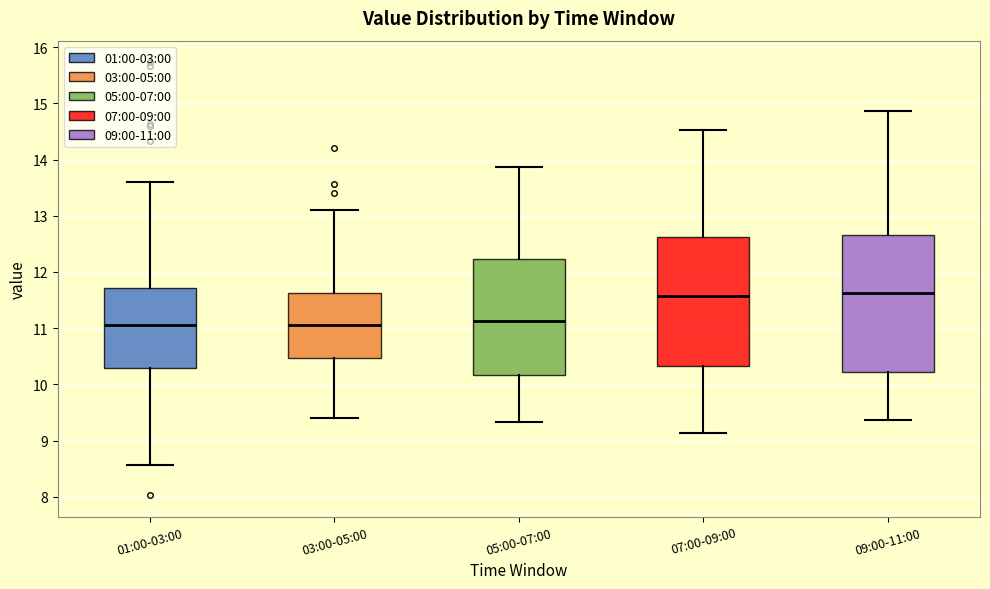

Where does the lower whisker of the box for 03:00-05:00 end on the y-axis? The values are not printed on the chart, so give them approximately, as read against the axis.

9.4